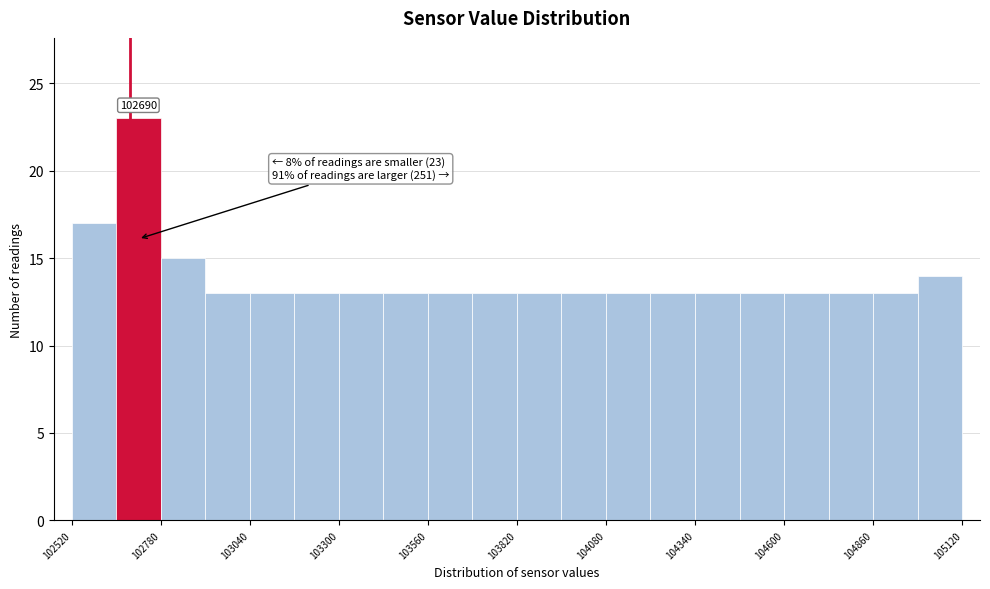

Read against the x-axis, roughly where is the centre of the tallest bar?

102700